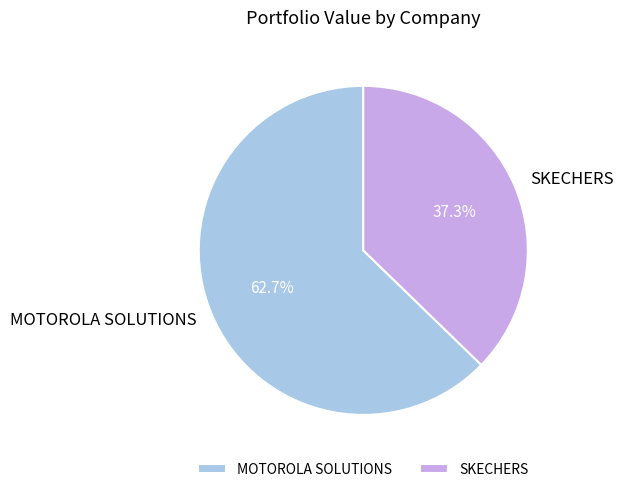

Is the sum of SKECHERS and MOTOROLA SOLUTIONS greater than half?

Yes